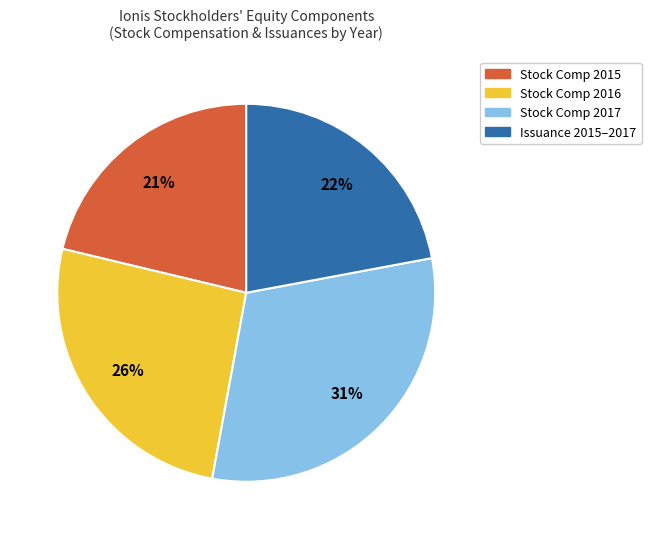

Does any single category account for the majority?

No